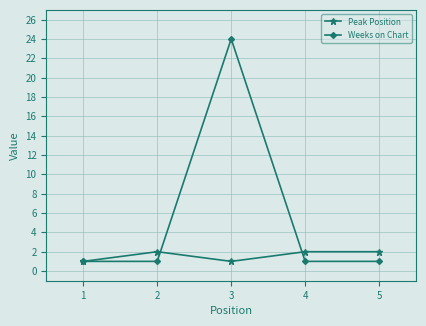

Reading left to right, what are all the values shown in this chart?

Peak Position: 1	2	1	2	2
Weeks on Chart: 1	1	24	1	1